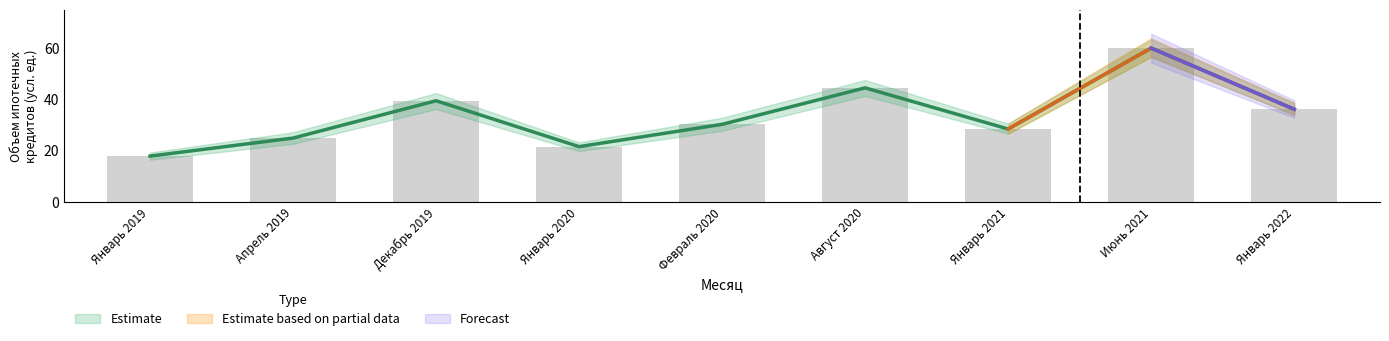

Which category has the lowest value across all series?

Январь 2019